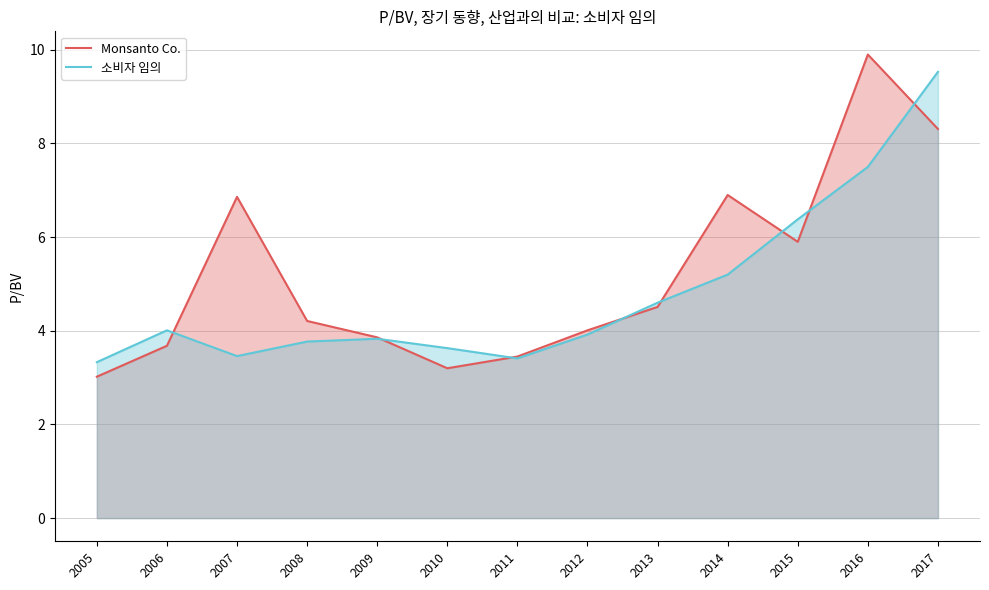

Where do Monsanto Co. and 소비자 임의 first cross each other?

2006 and 2007